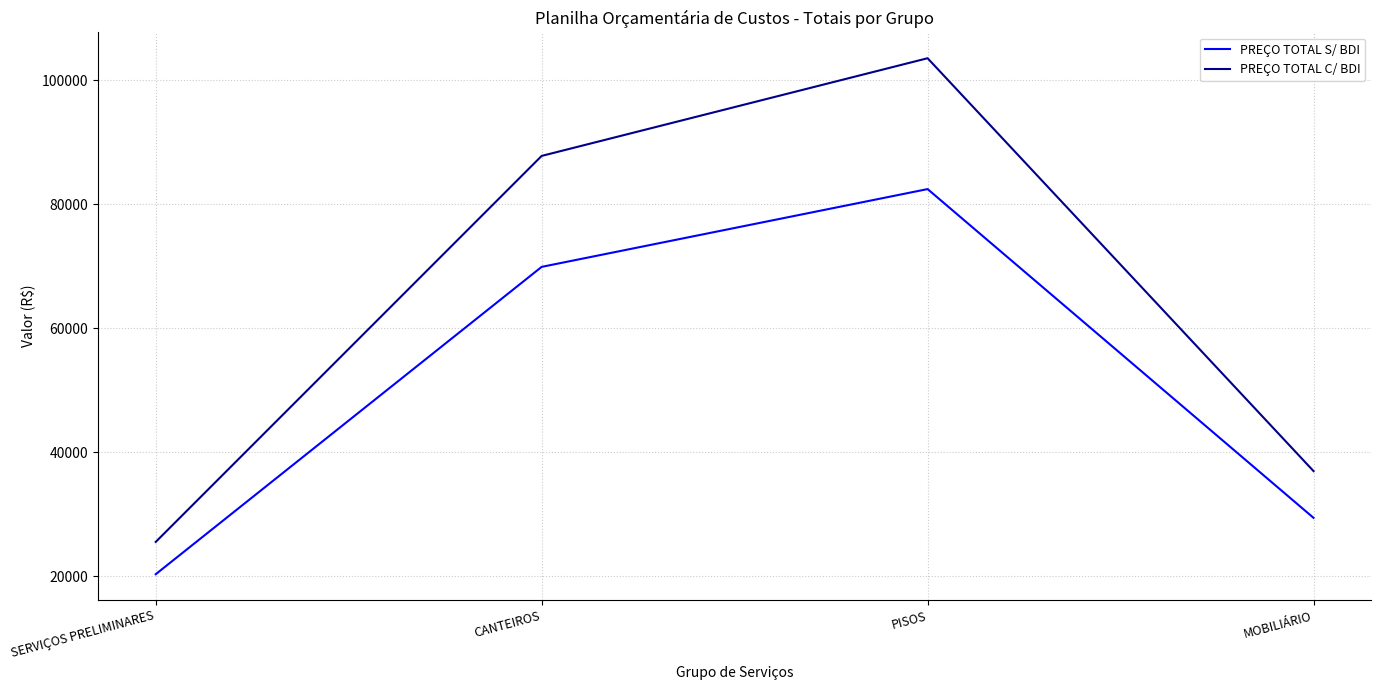

Which series has the widest spread of values?

PREÇO TOTAL C/ BDI